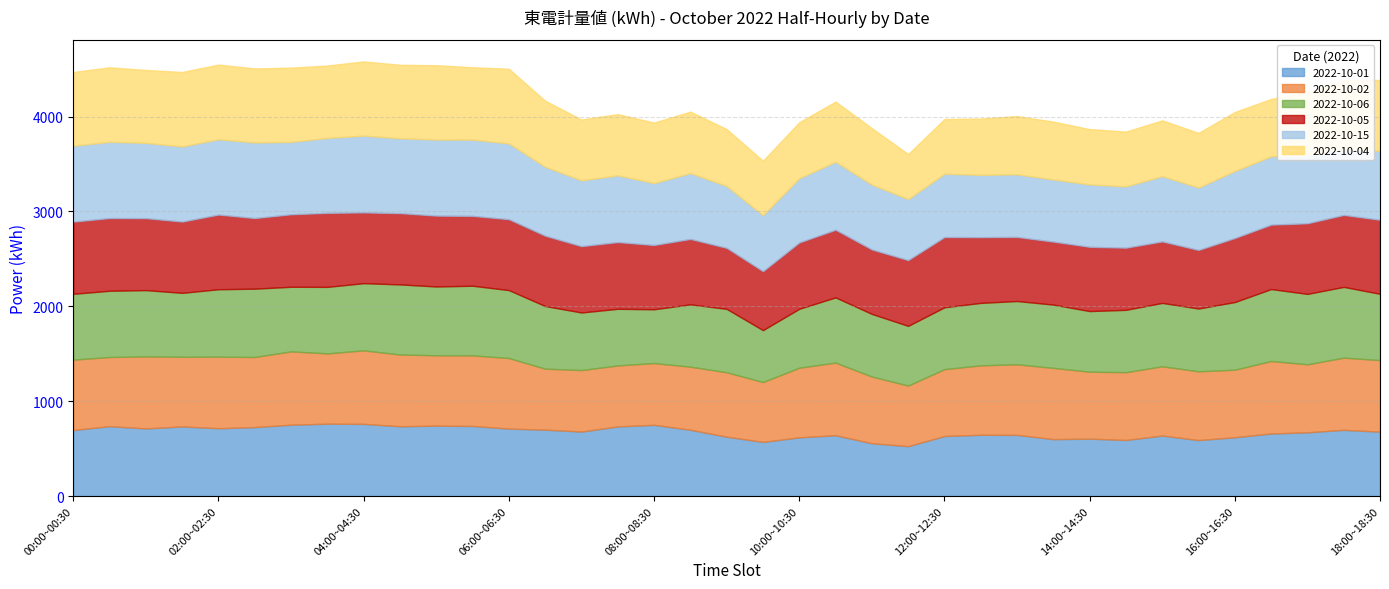

What position from the left is 08:00~08:30?

17